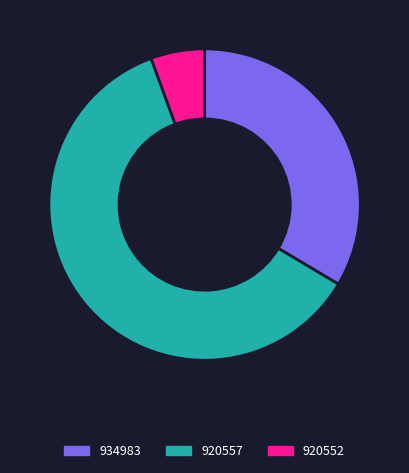

Is the sum of 920557 and 920552 greater than half?

Yes